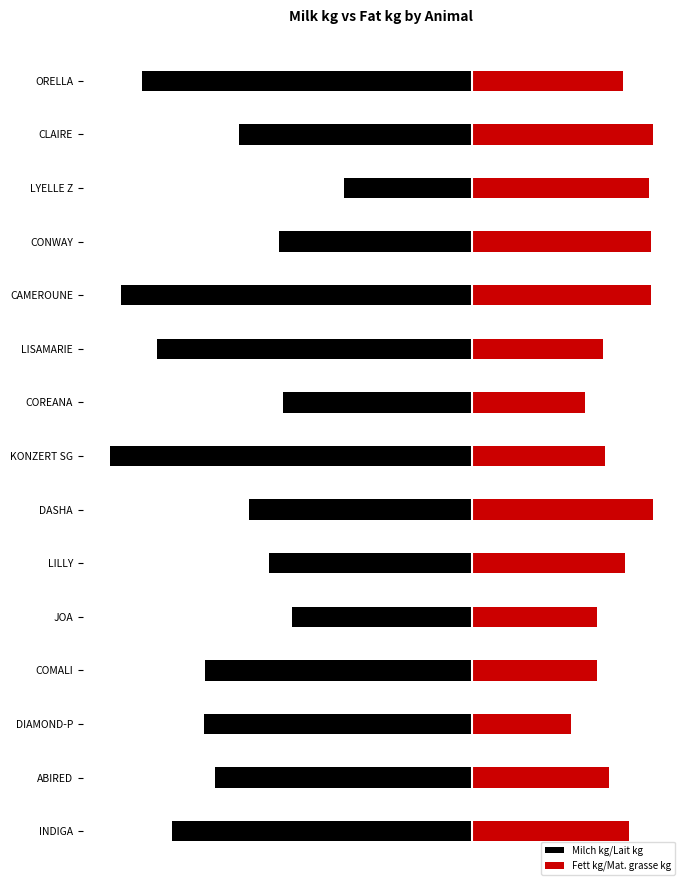

How many bars are there in each group?

2